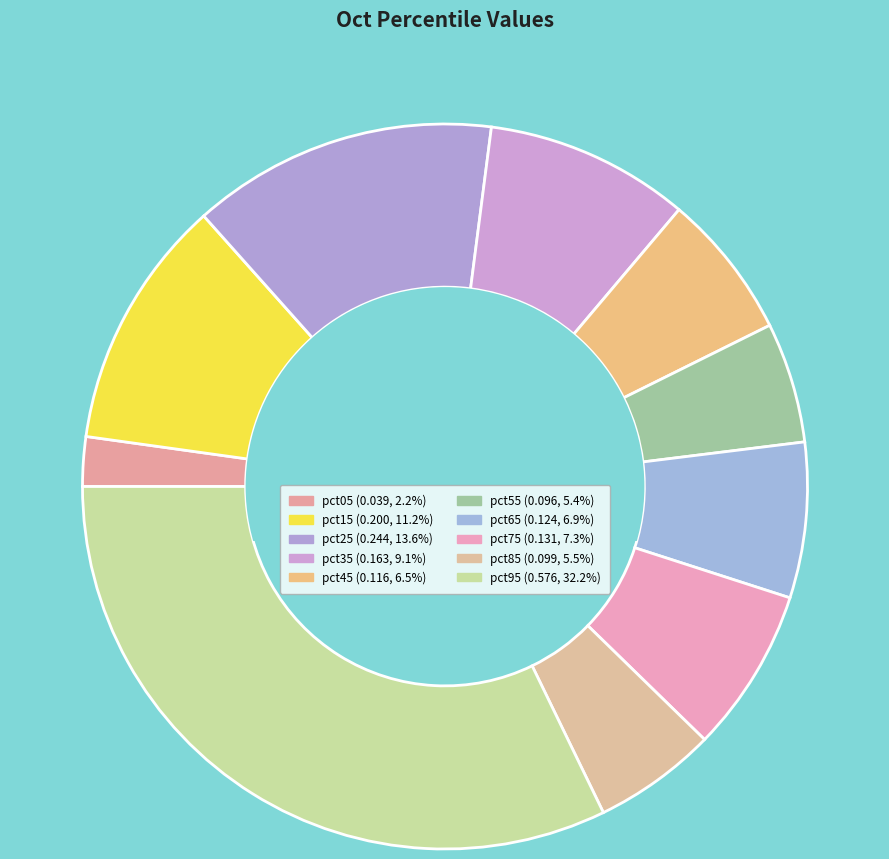

Count the number of slices in the pie.

10